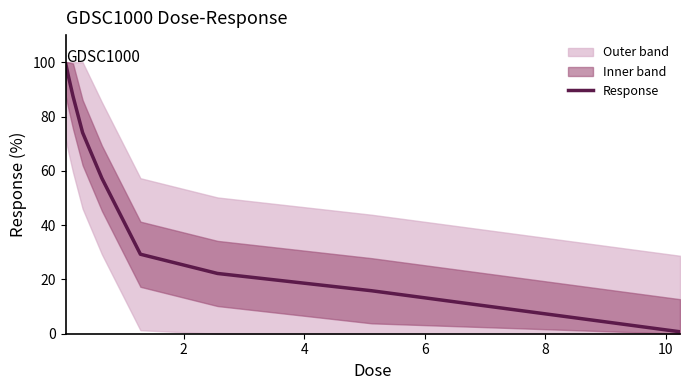

What is the maximum value for Response?

99.4